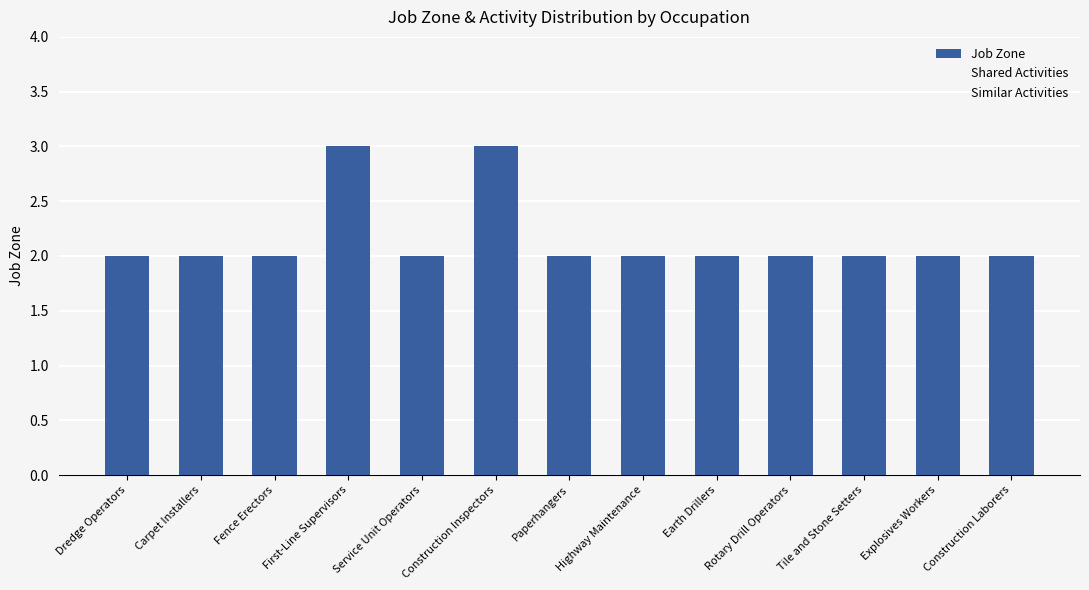

Approximately how many times larger is the value at Paperhangers compared to First-Line Supervisors?

0.7